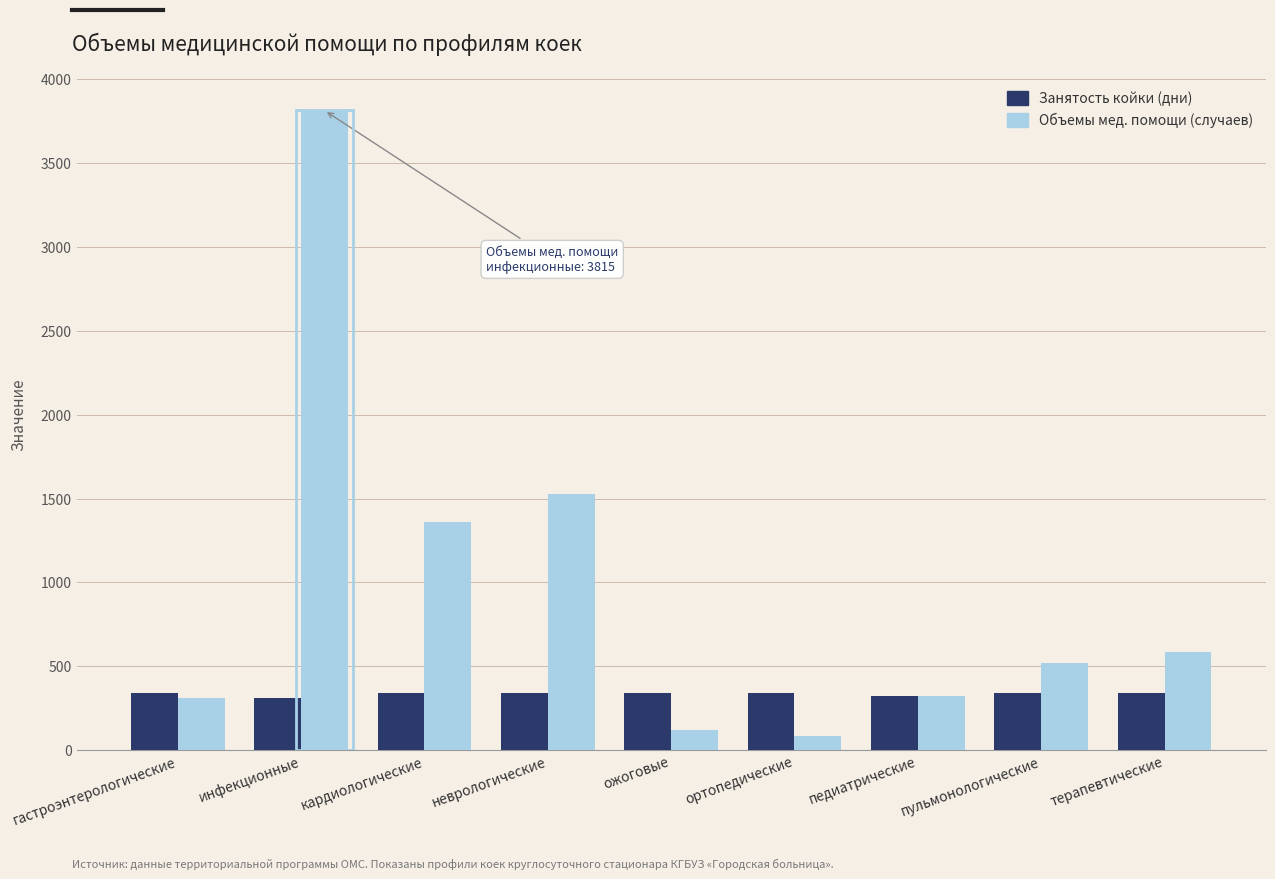

True or false: Объемы мед. помощи (случаев) has a value of 179 at пульмонологические.

False